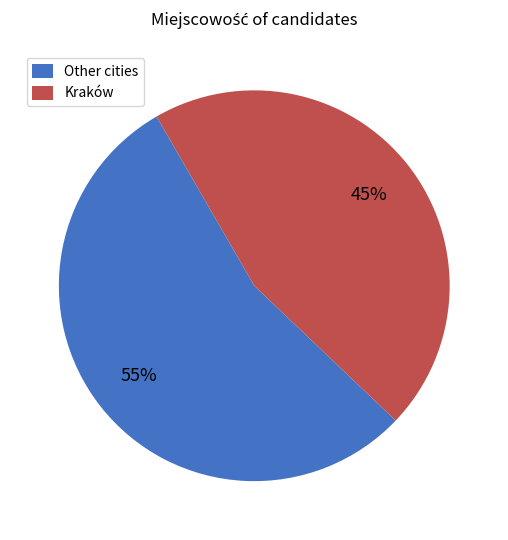

To the nearest percent, what portion does Kraków represent?

45%